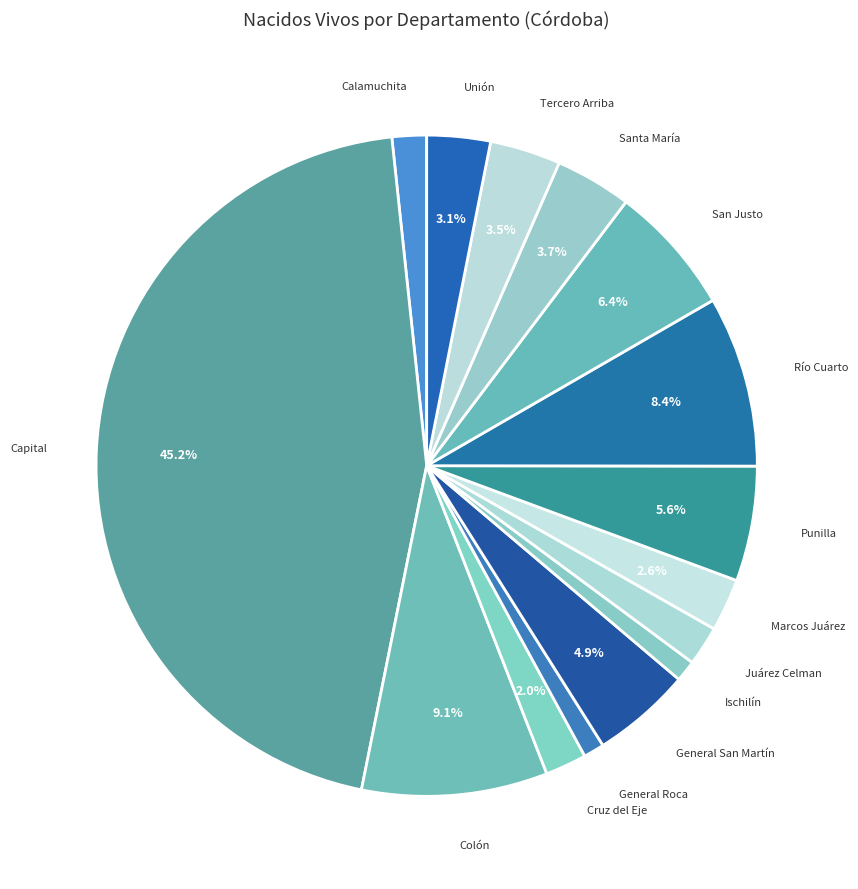

To the nearest percent, what is the average slice percentage?

7%